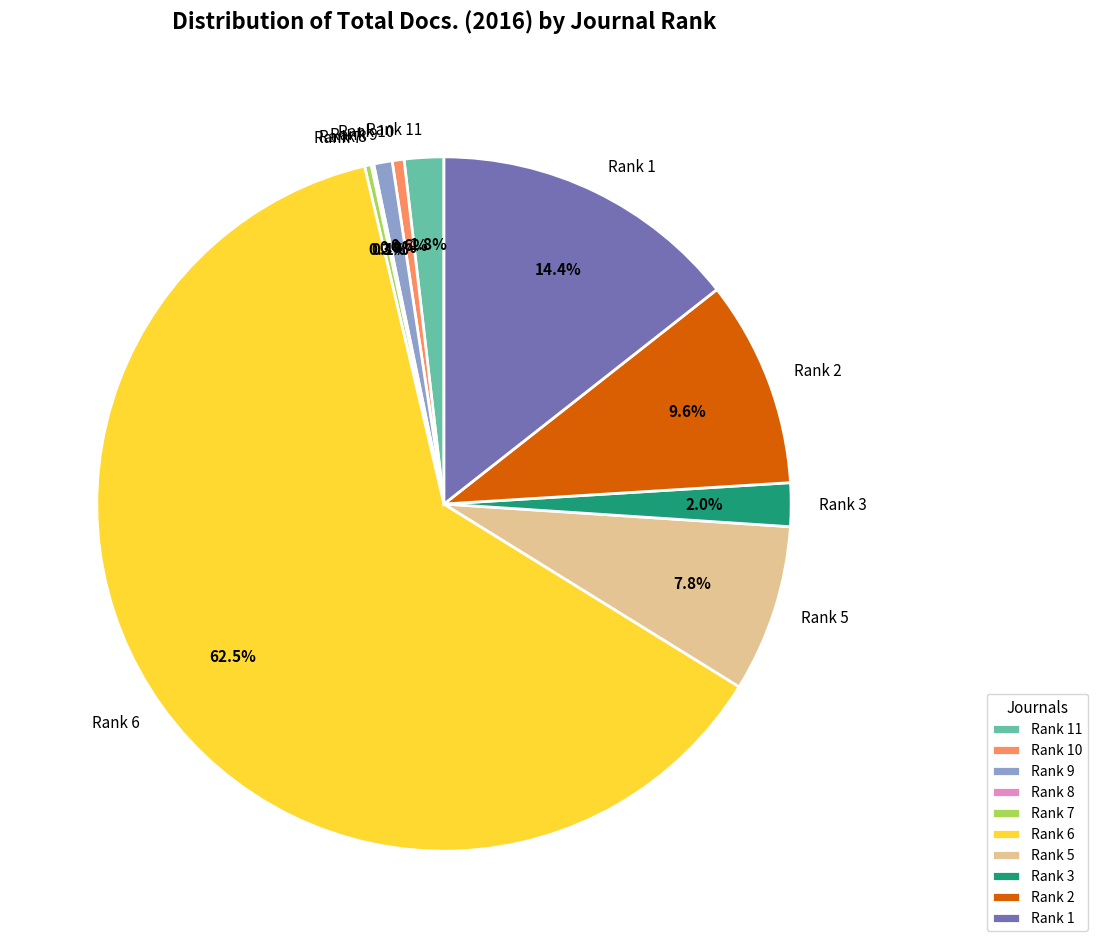

What percentage is NOT represented by Rank 9?

99.1%